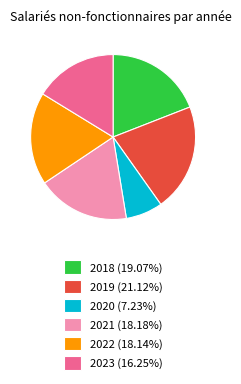

Does any single category account for the majority?

No